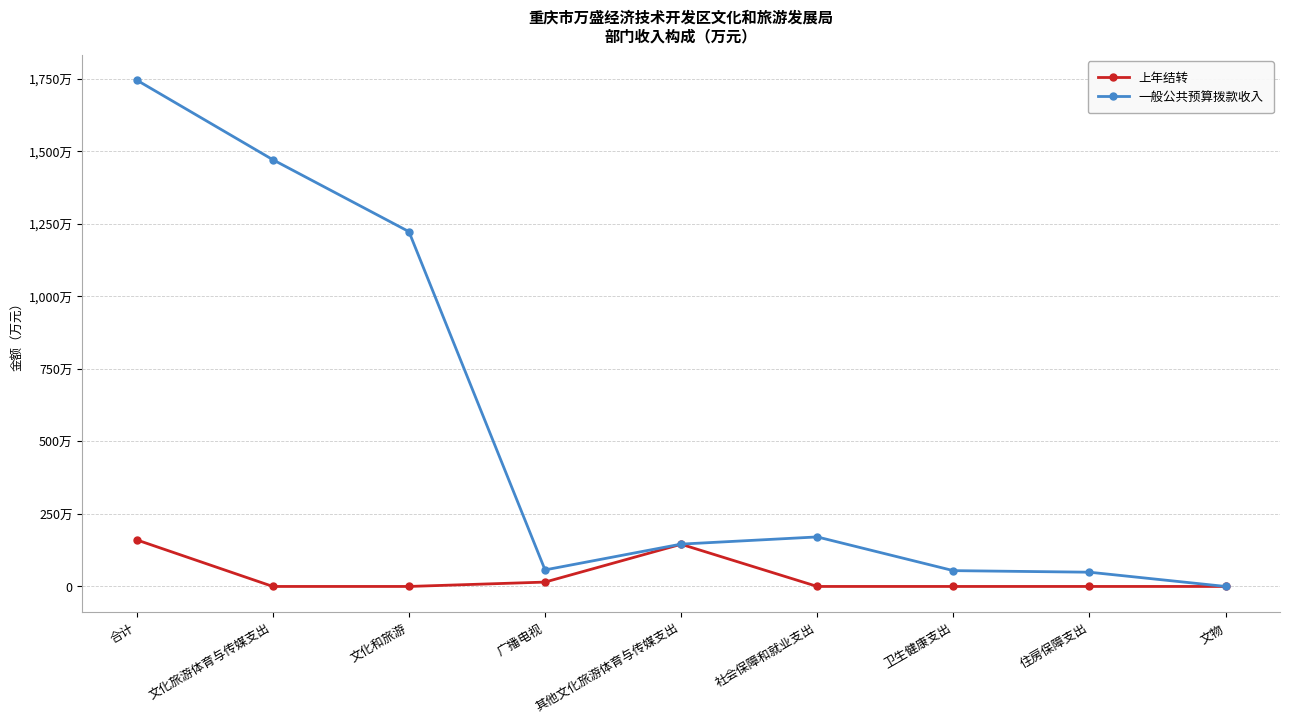

What are all the series names shown in the legend?

上年结转, 一般公共预算拨款收入